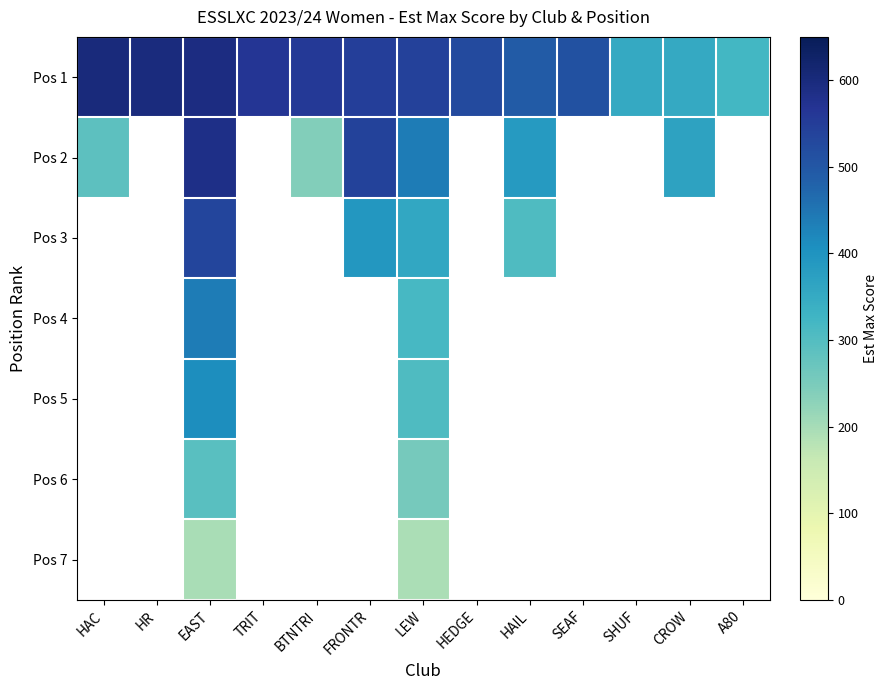

At which category is the sum across all series the highest?

EAST